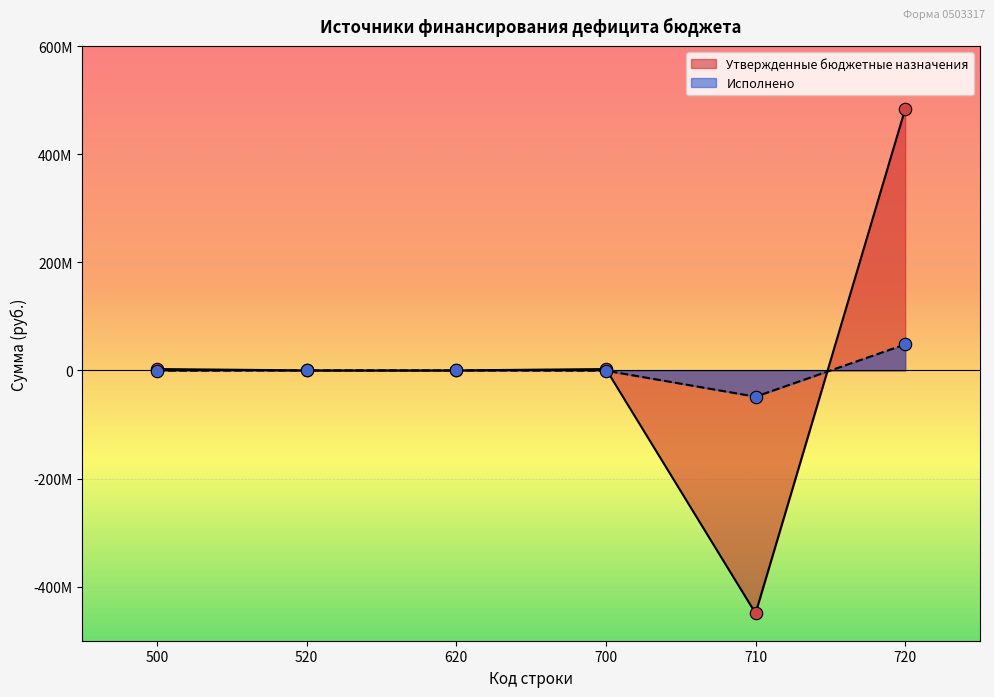

What are all the series names shown in the legend?

Утвержденные бюджетные назначения, Исполнено